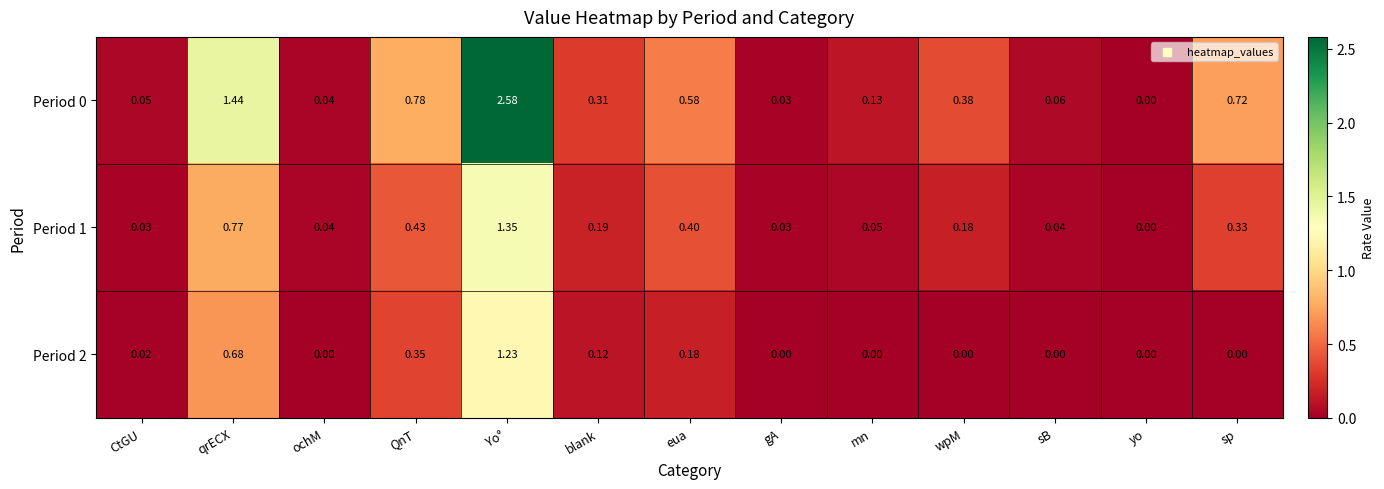

Which category has the highest value across all series?

Yo°